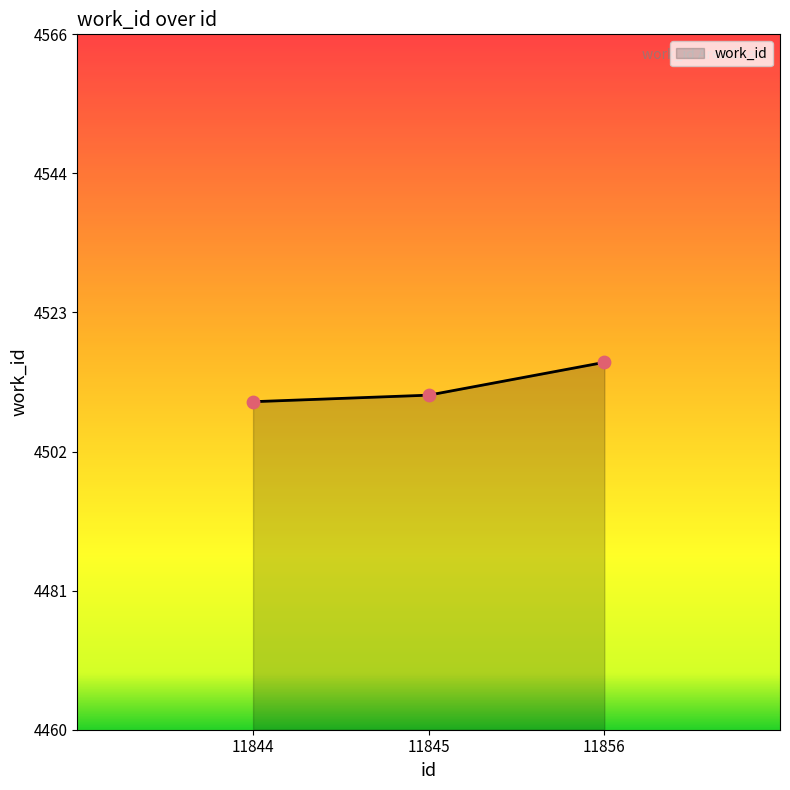

Which has a higher value, 11844 or 11845?

11845